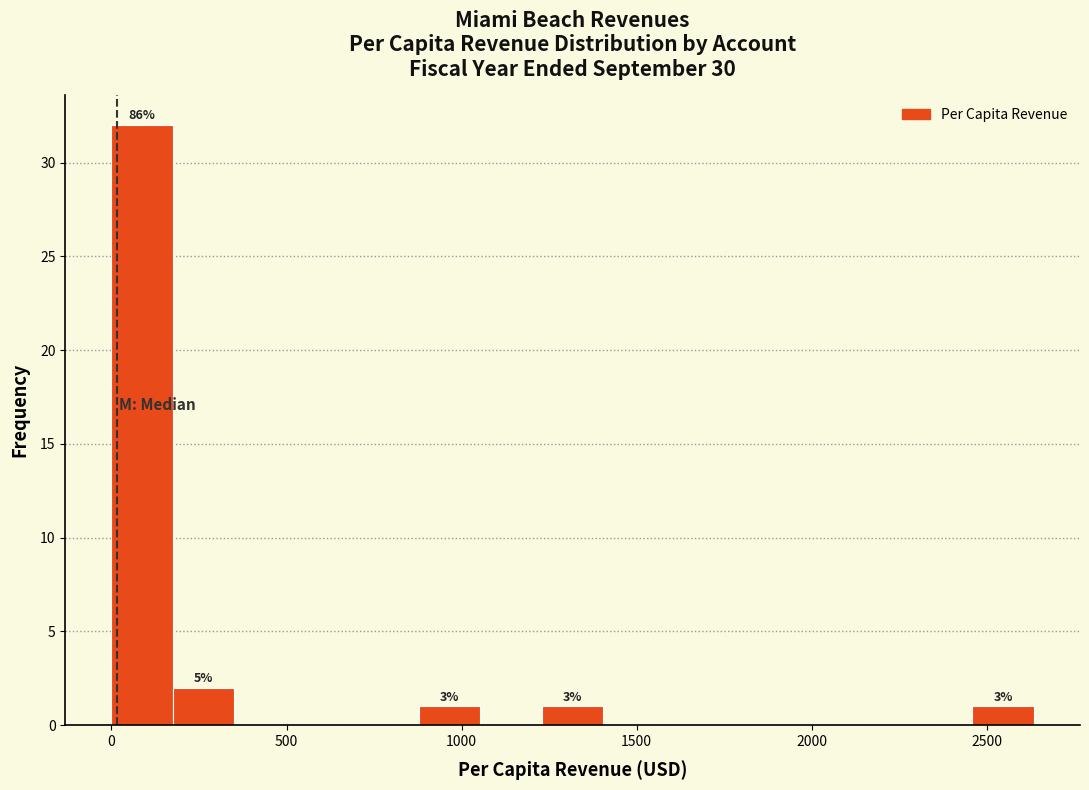

Read against the x-axis, roughly where is the centre of the tallest bar?

100